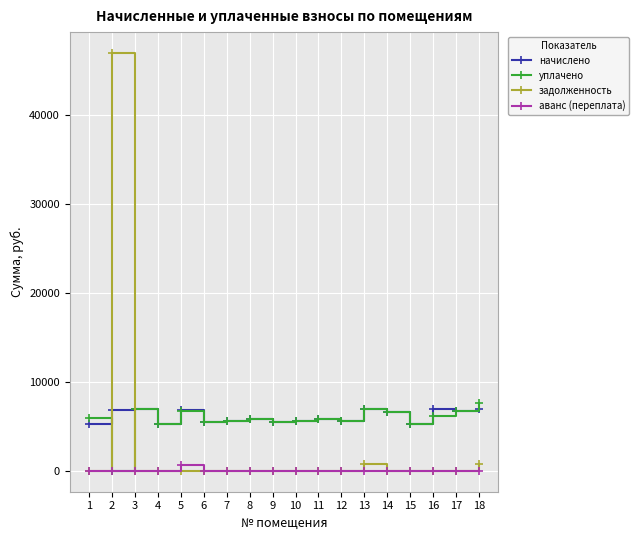

The начислено series shows 3378.1 at 14. True or false?

False